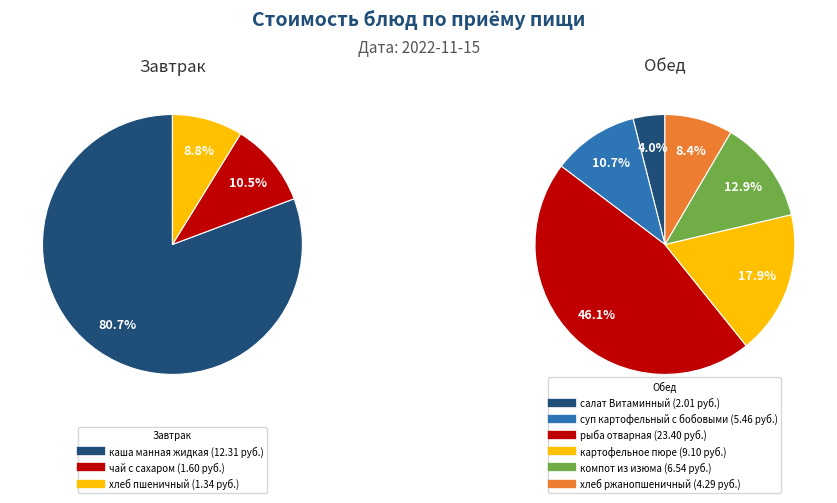

Which category has the biggest portion of the pie?

рыба отварная